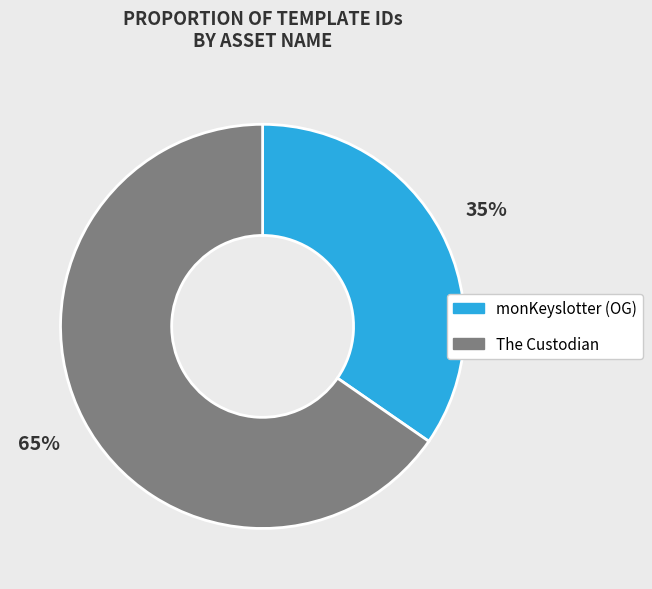

Between monKeyslotter (OG) and The Custodian, which is larger?

The Custodian